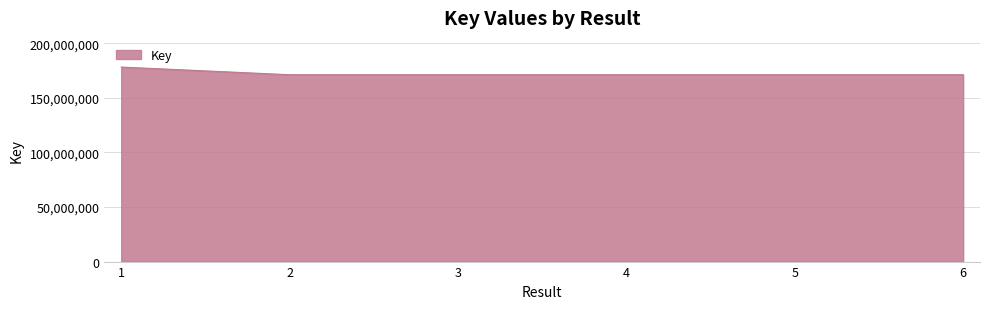

What is the ratio of the value at 4 to the value at 5?

1.0